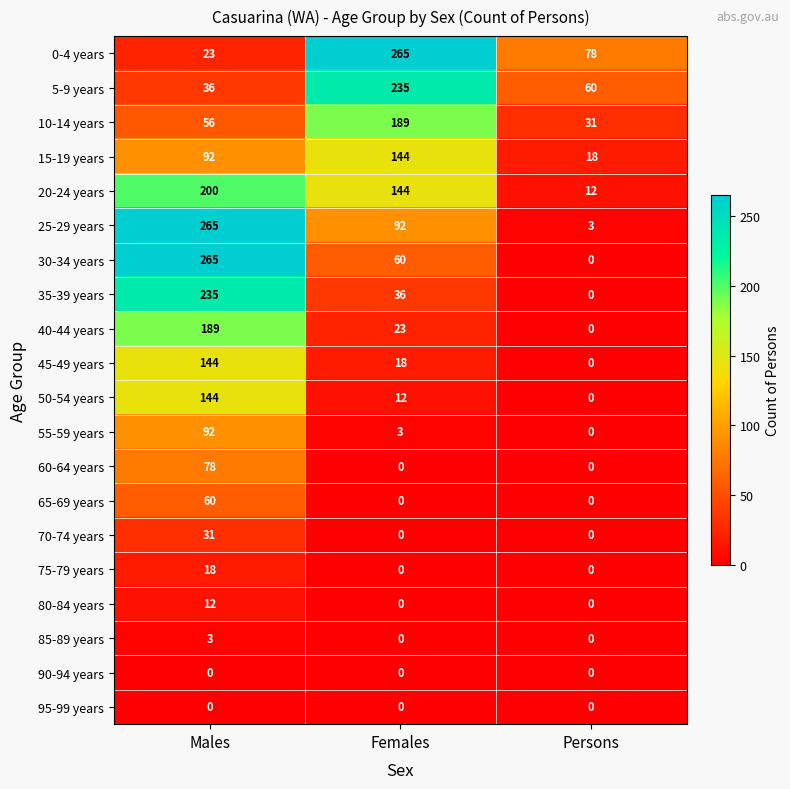

At which label is 0-4 years closest to 144?

Persons